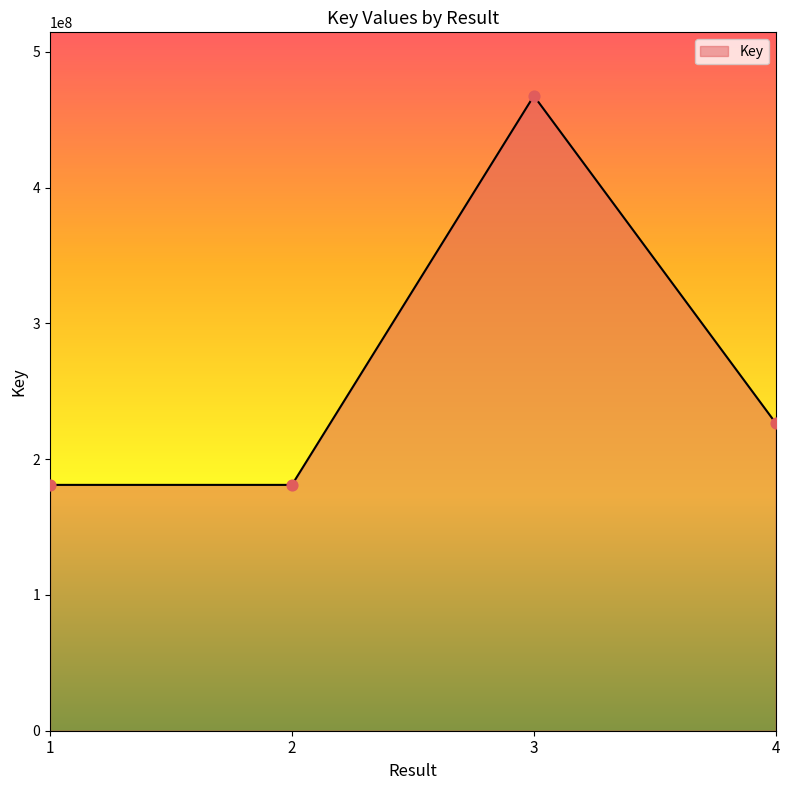

Approximately how many times larger is the value at 3 compared to 4?

2.1